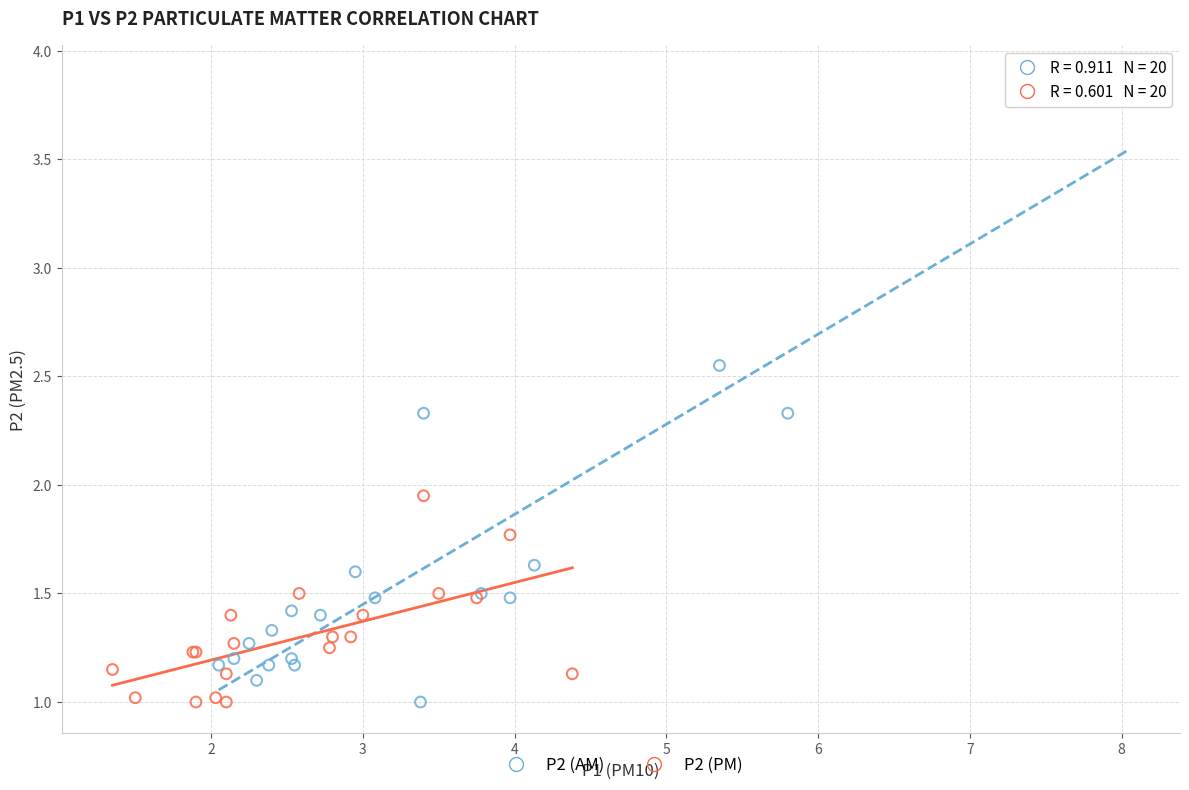

Which series has the largest Y range (max minus min)?

P2 (AM)